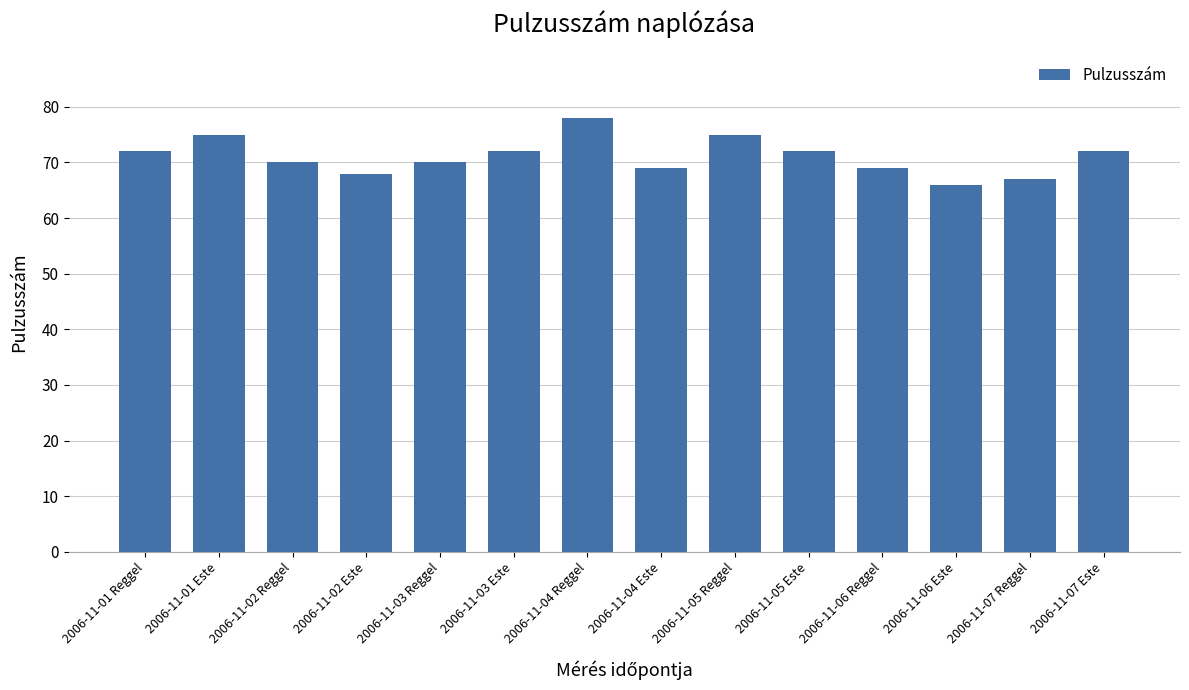

Are the bars horizontal?

No